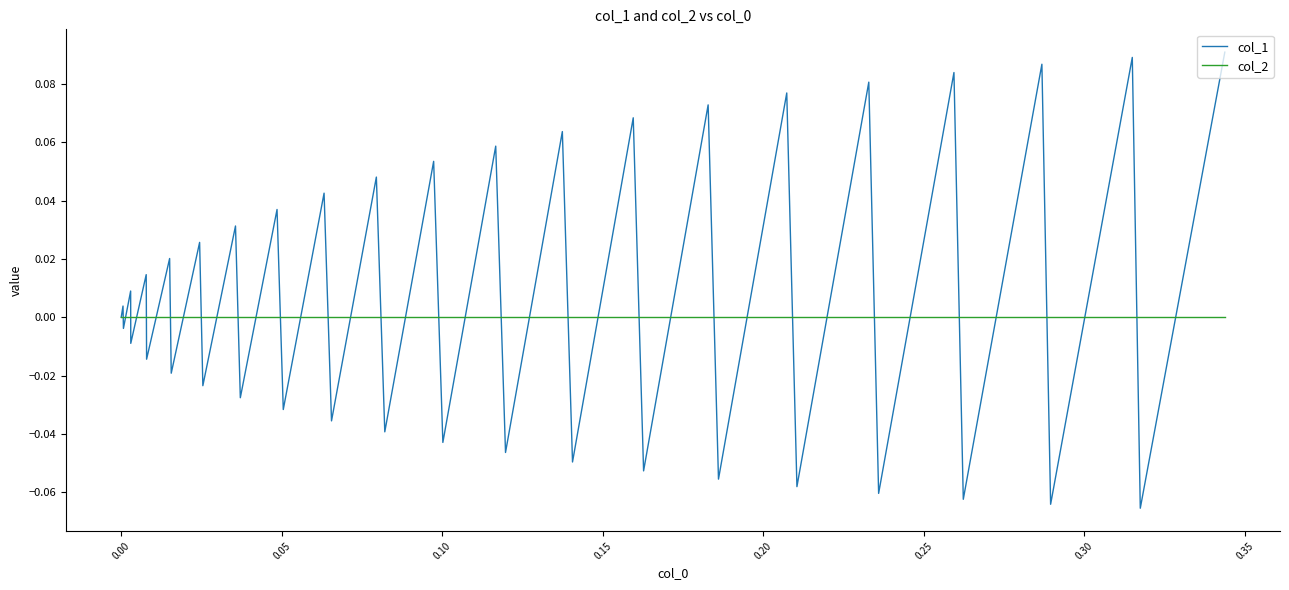

Which series has the largest range (max minus min)?

col_1